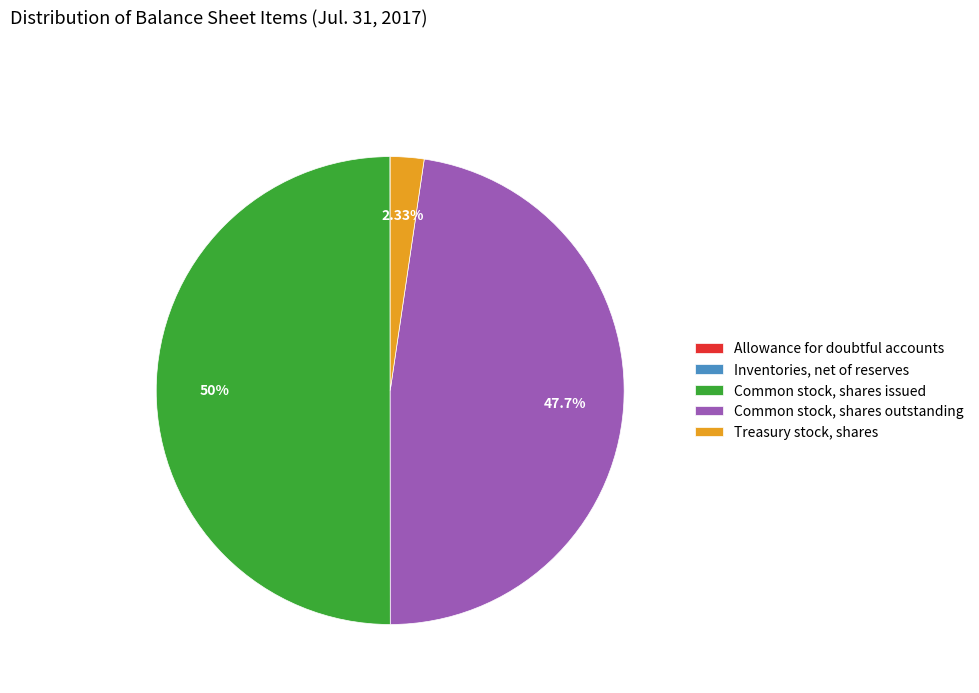

What is the largest slice in the pie chart?

Common stock, shares issued